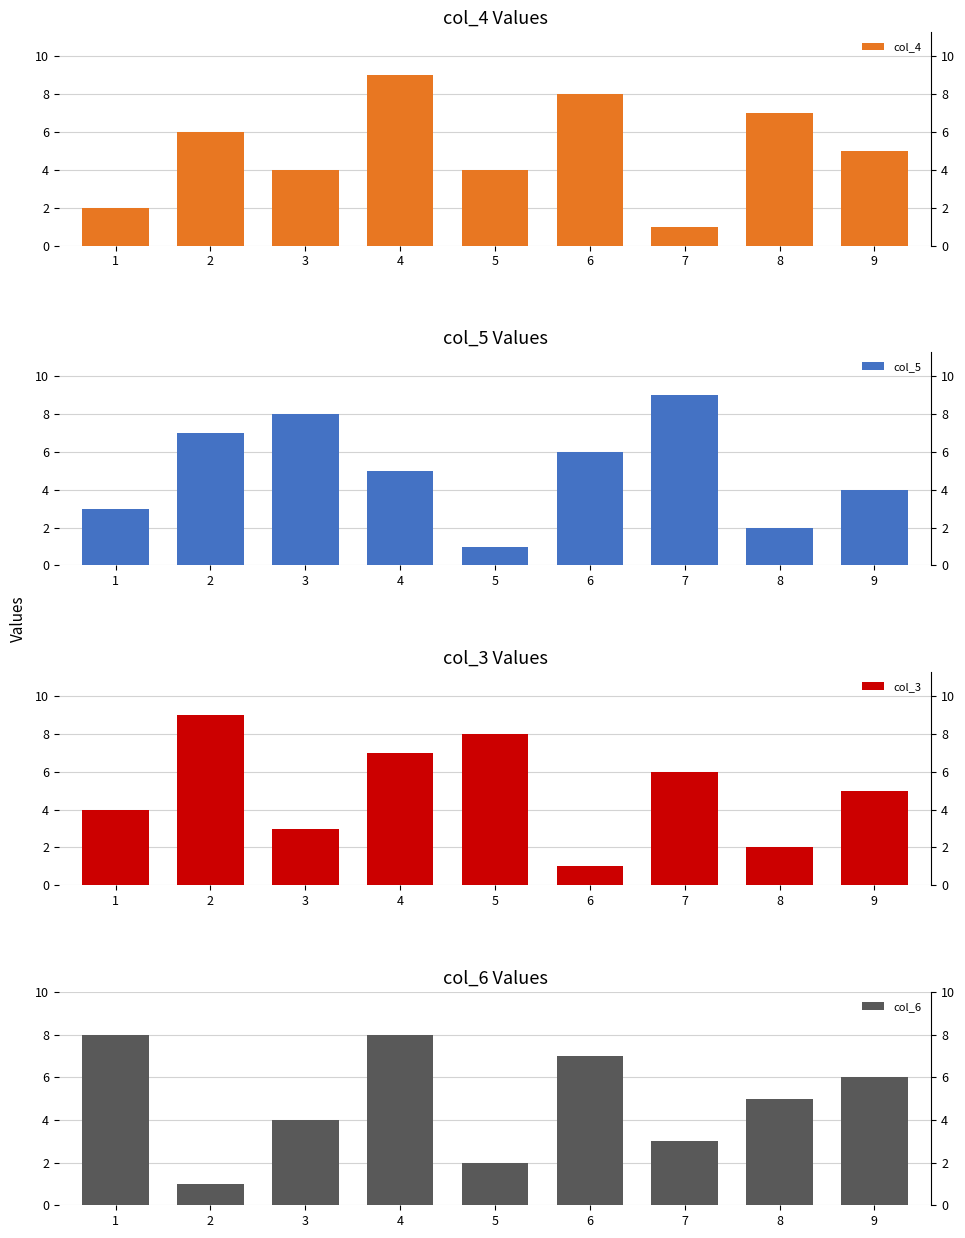

What is the maximum value shown in the chart?

9